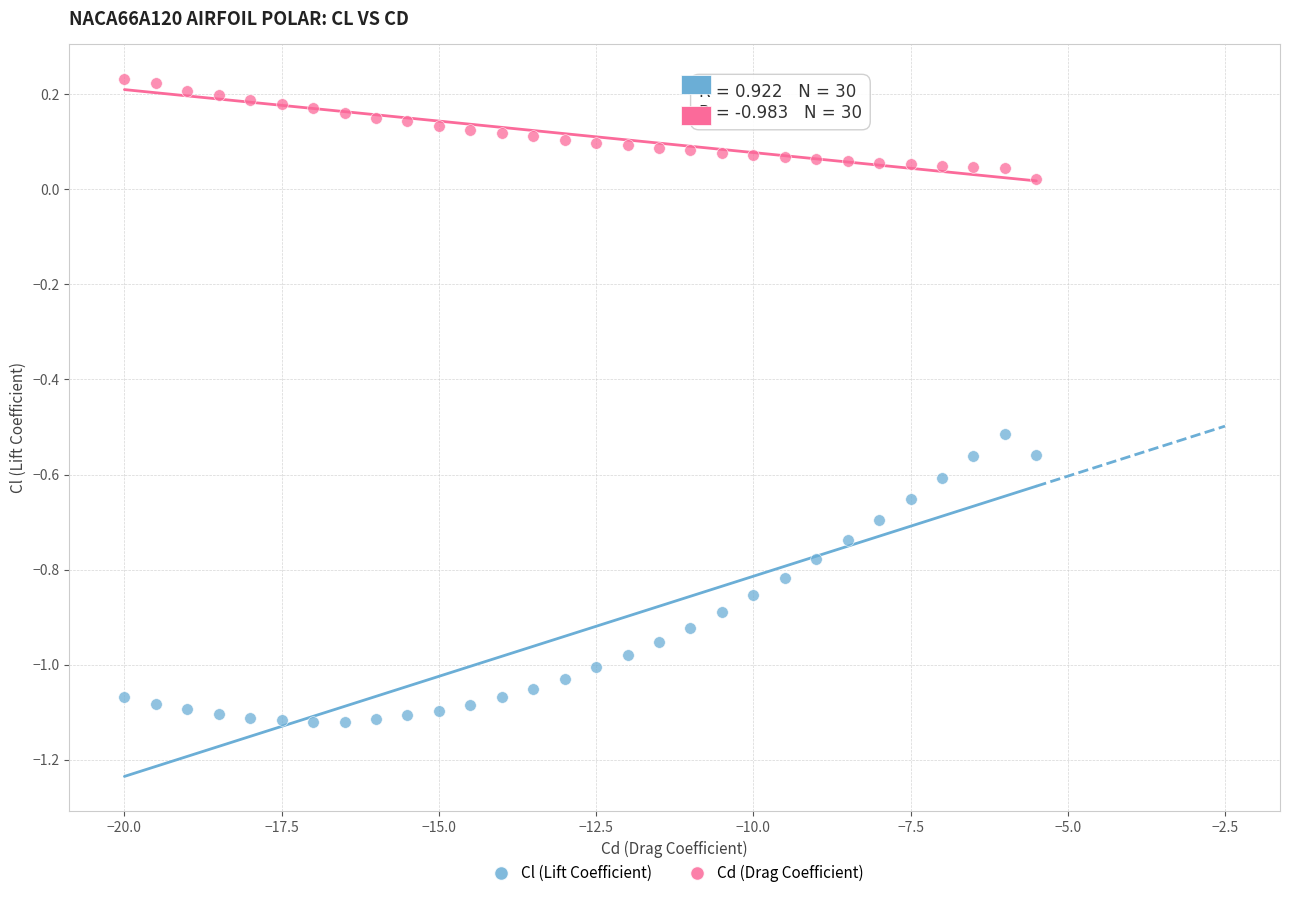

What are all the series names shown in the legend?

Cl (Lift Coefficient), Cd (Drag Coefficient)